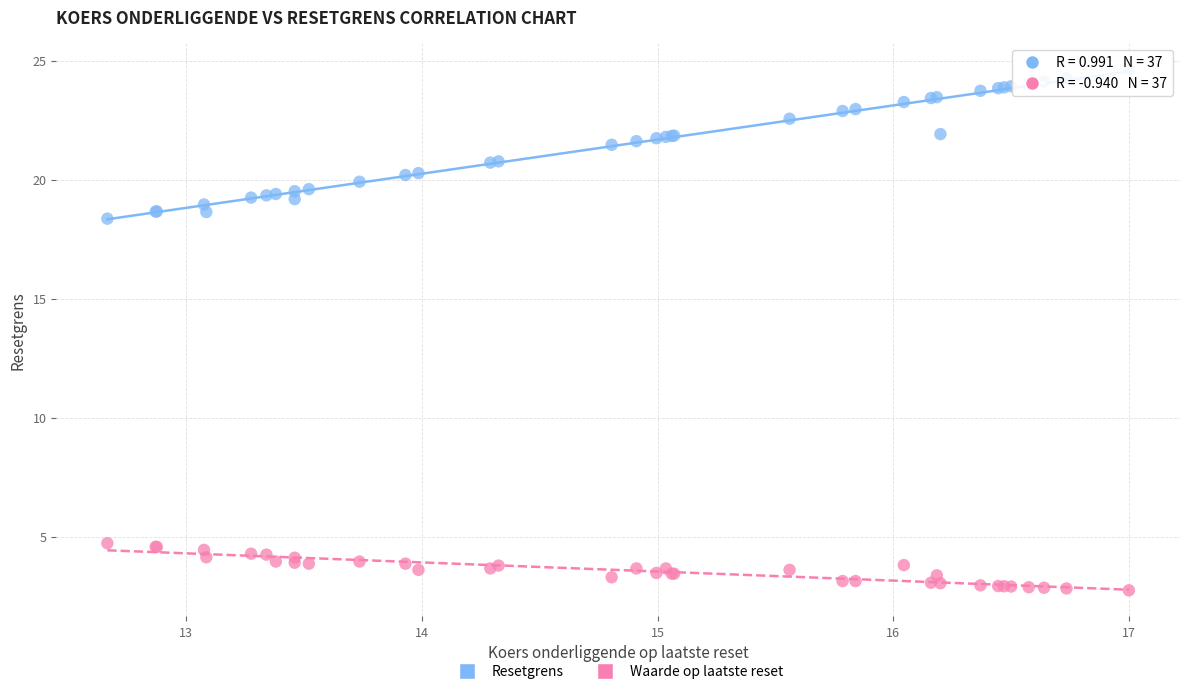

Across all series, what Y value is closest to 13?

18.4